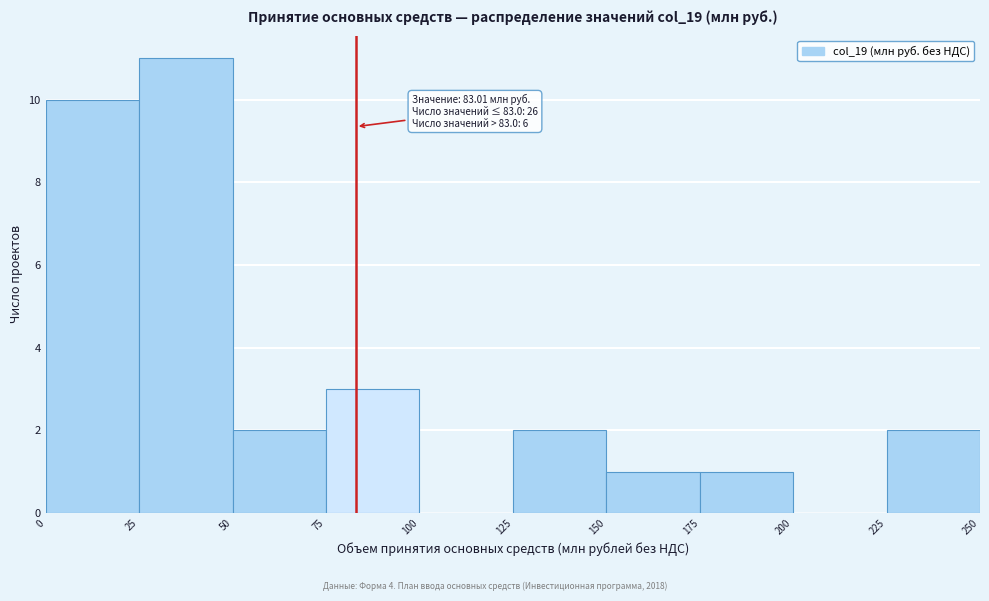

Over which range of the x-axis is the bar tallest?

25 to 50